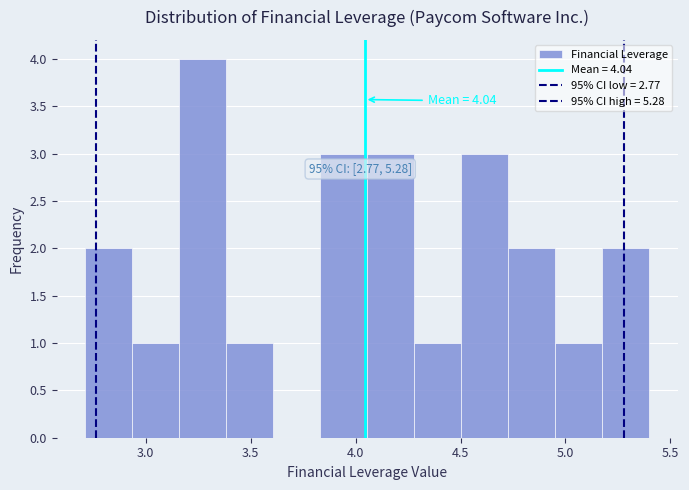

Over which range of the x-axis is the bar tallest?

3.15 to 3.40